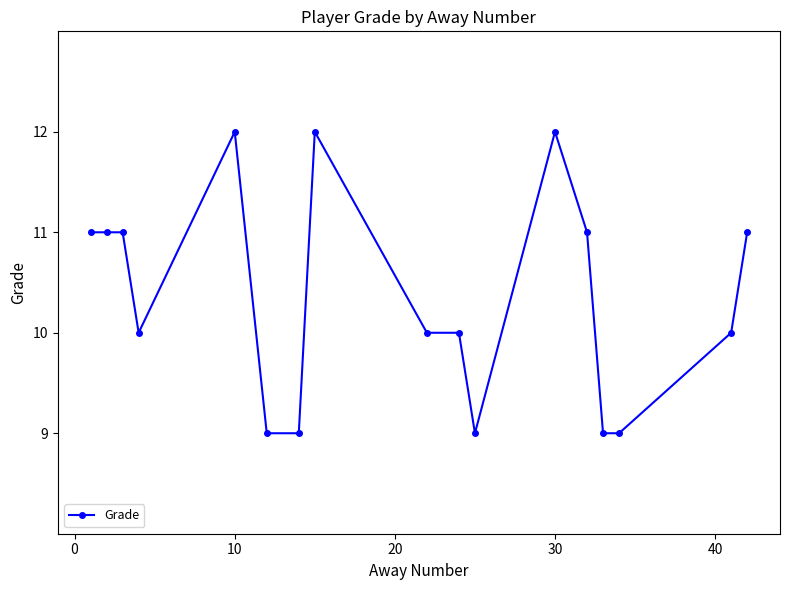

Reading left to right, transcribe all the data shown in this chart.

11	11	11	10	12	9	9	12	10	10	9	12	11	9	9	10	11